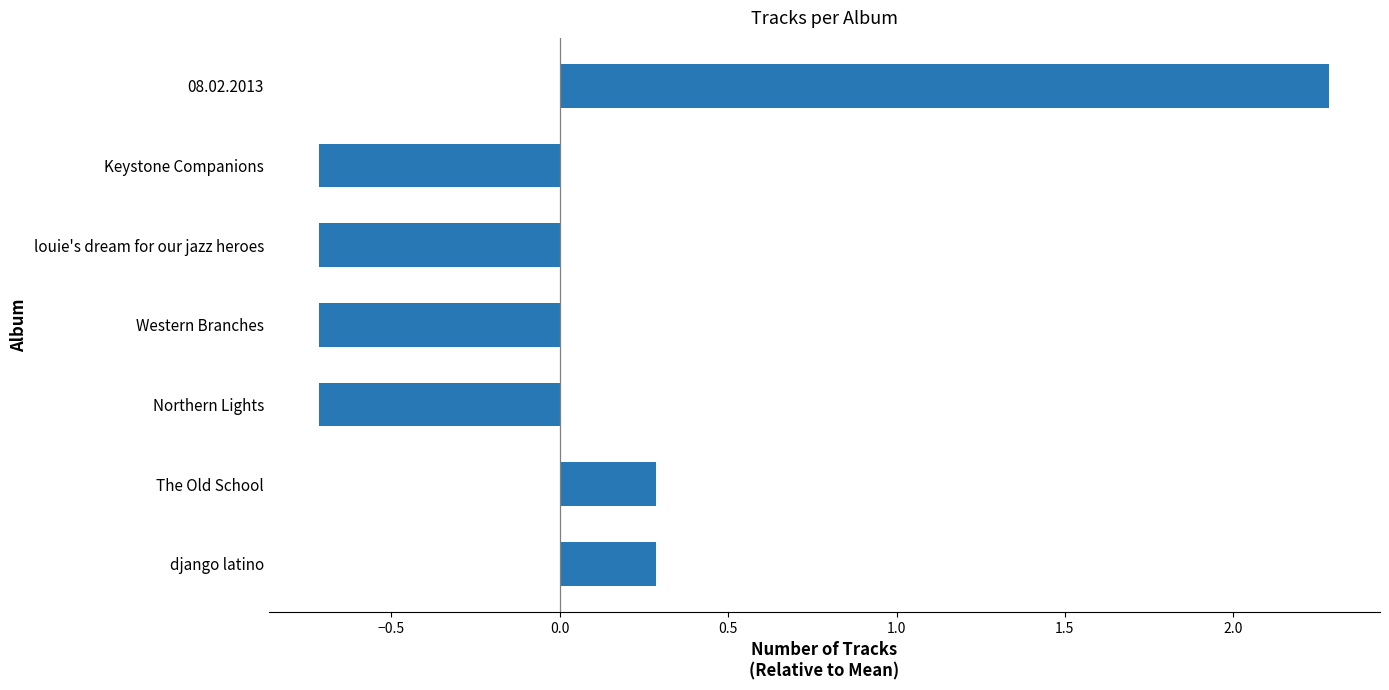

What is the difference between the maximum and second lowest values?

3.0